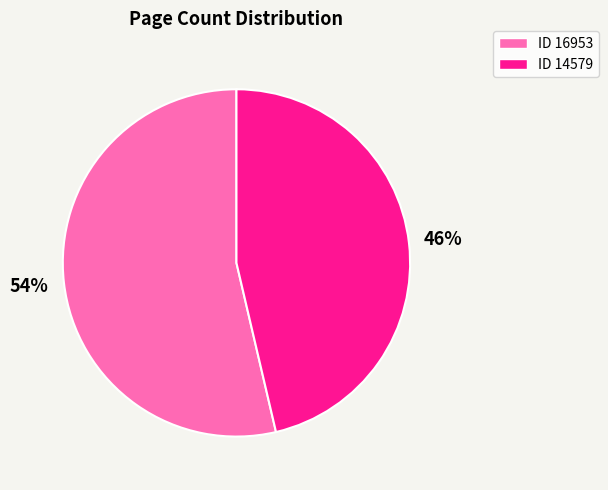

What is the largest slice in the pie chart?

ID 16953